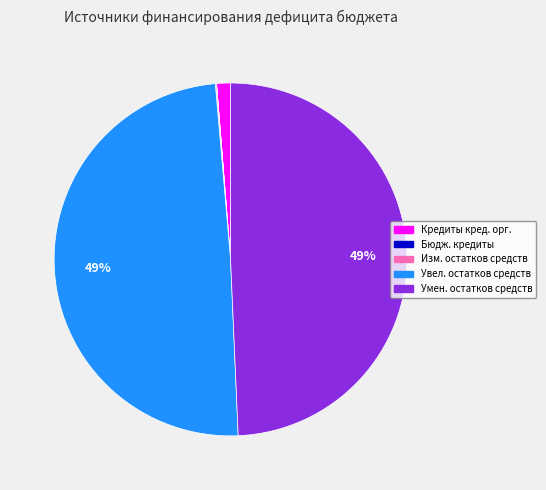

To the nearest percent, what is the average slice percentage?

20%